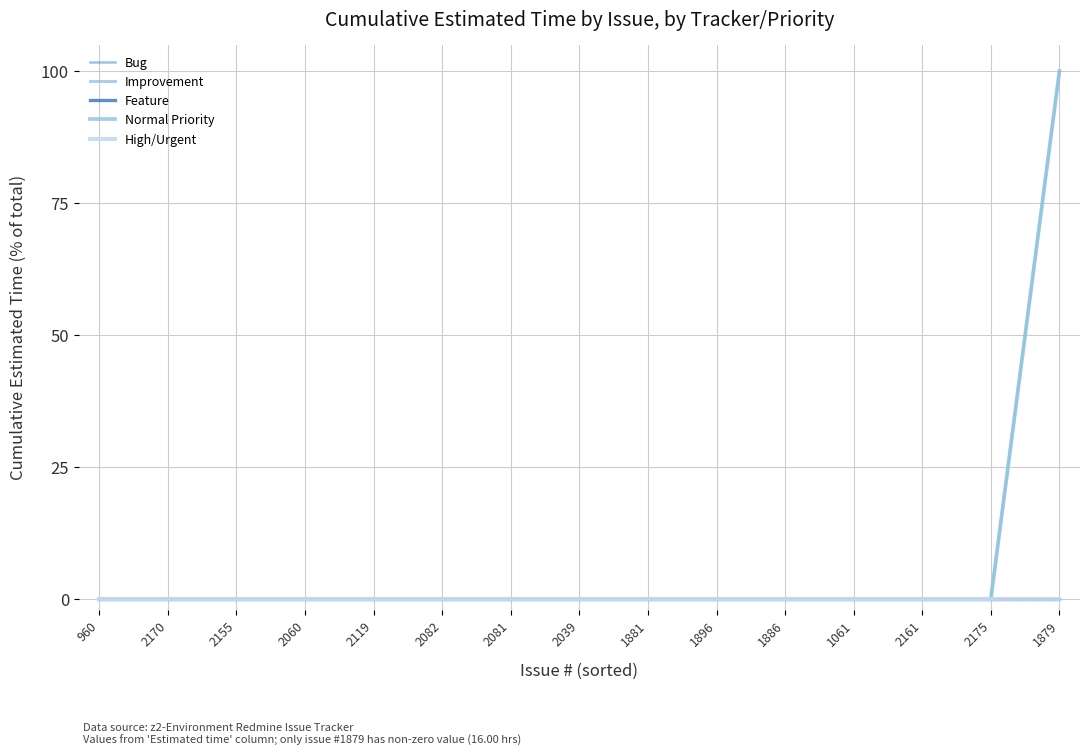

True or false: Improvement and Feature intersect in this chart.

False